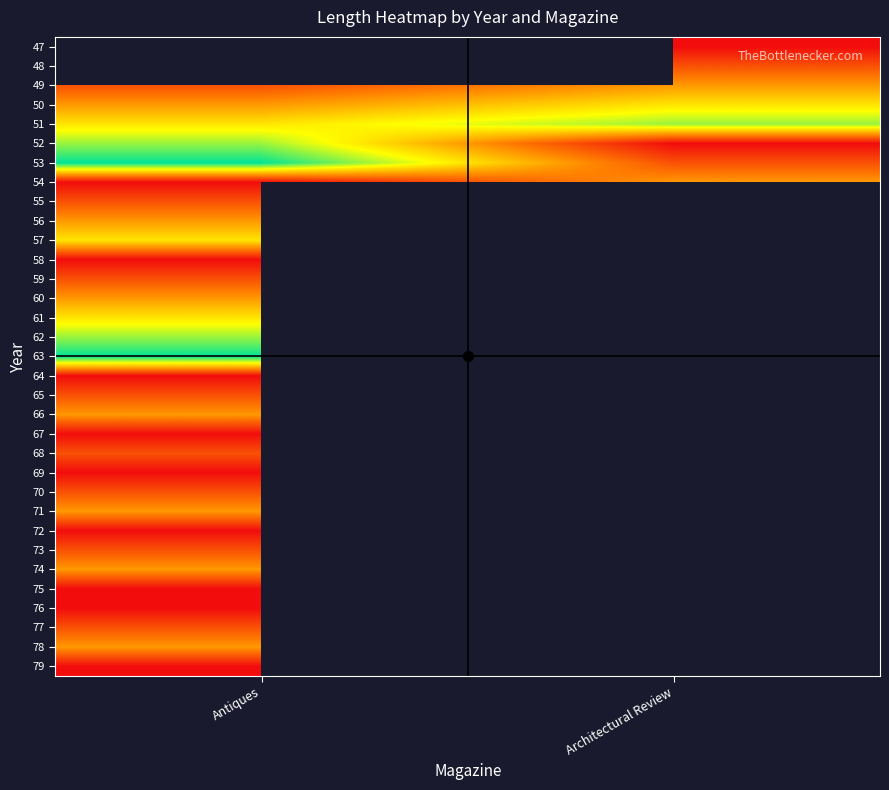

Rank the series by their maximum value, from highest to lowest.

47, 48, 53, 63, 51, 52, 62, 50, 57, 61, 49, 54, 56, 60, 66, 71, 74, 78, 55, 59, 65, 68, 70, 73, 77, 58, 64, 67, 69, 72, 75, 76, 79